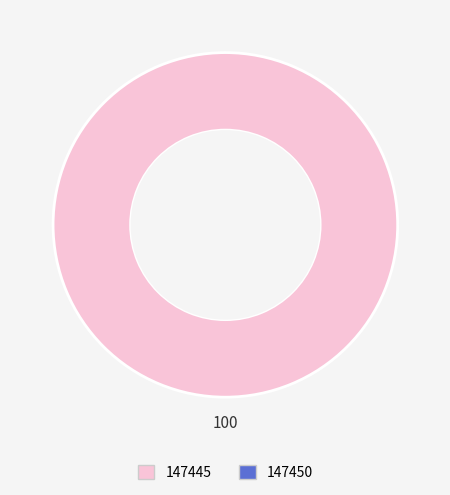

To the nearest percent, what is the average slice percentage?

50%